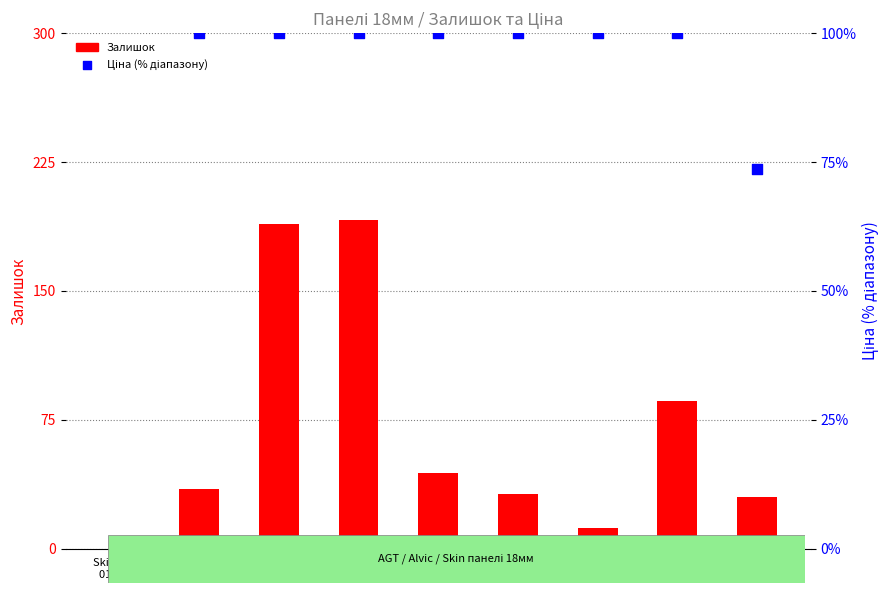

Is the value of Ціна (% діапазону) at AGT 18мм
3030 greater than the value of Залишок at Alvic 18мм
3246?

Yes